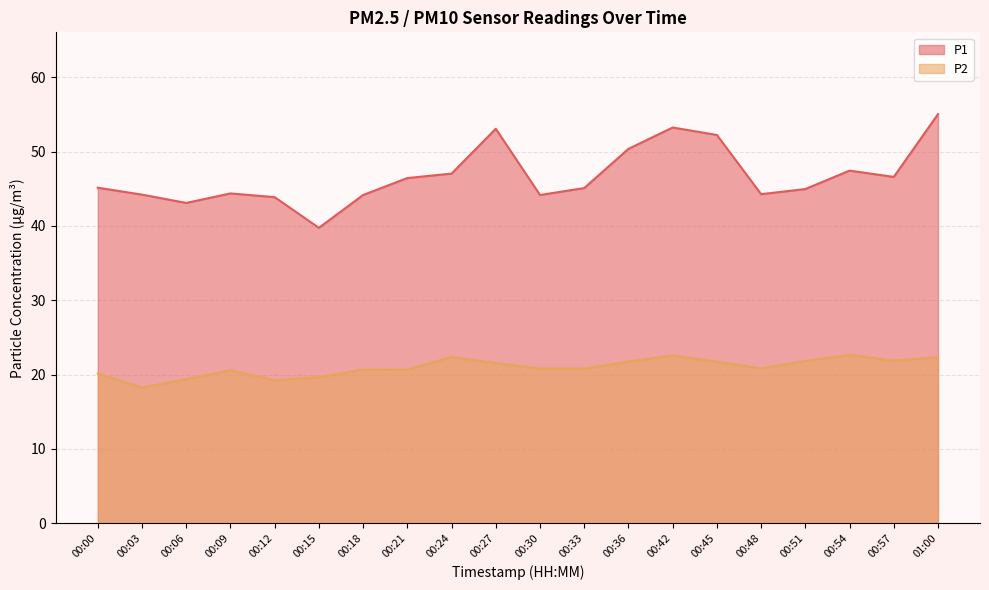

At which label does P2 reach its minimum?

00:03